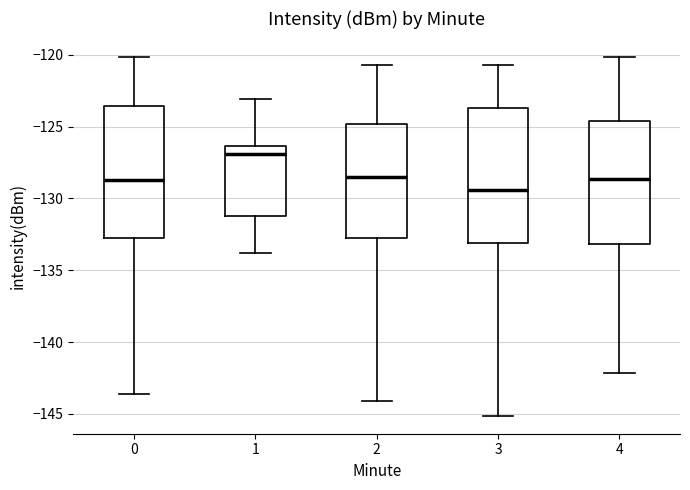

Which box's median line is the highest?

1